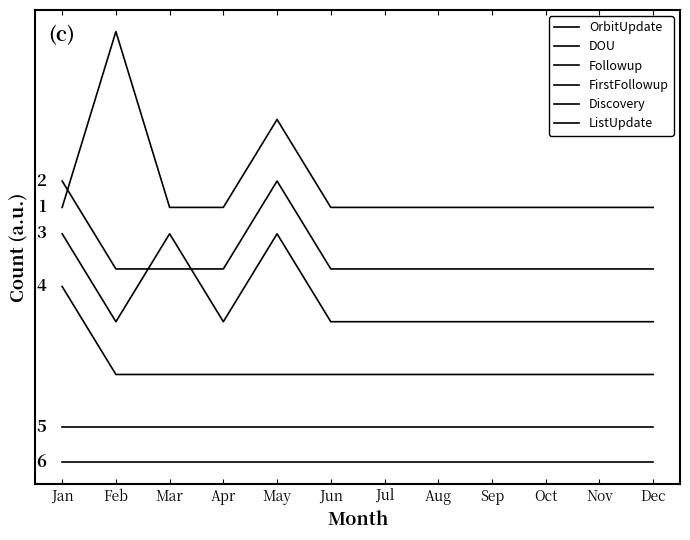

Which series has the largest total across all categories?

OrbitUpdate